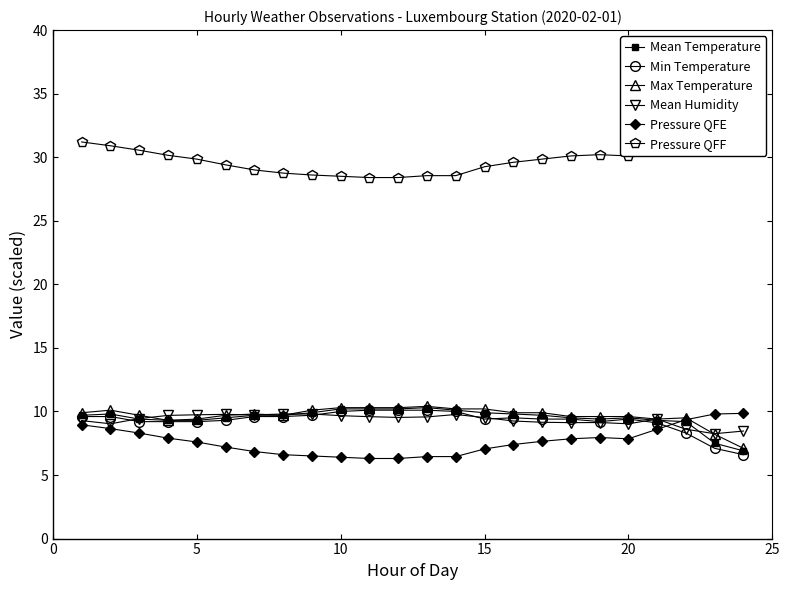

After their last crossing, which series has the higher values: Mean Humidity or Min Temperature?

Mean Humidity